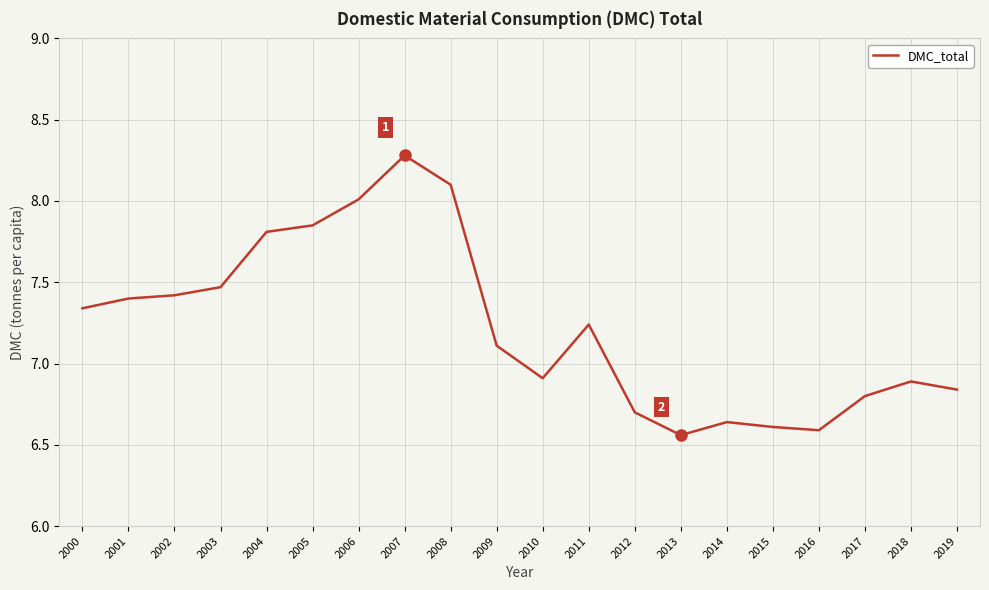

What is the change in value from 2003 to 2006?

+0.5